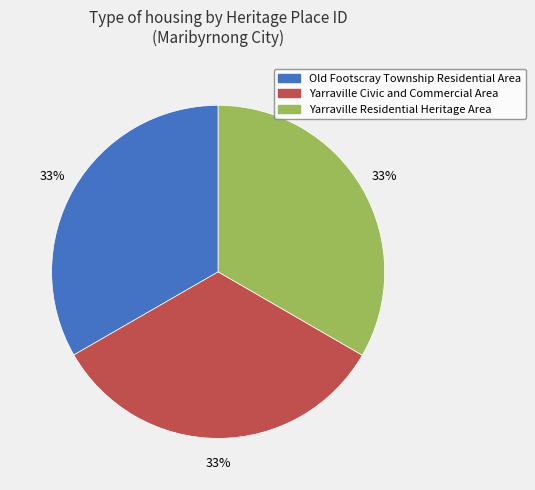

Does Old Footscray Township Residential Area represent more than half of the total?

No